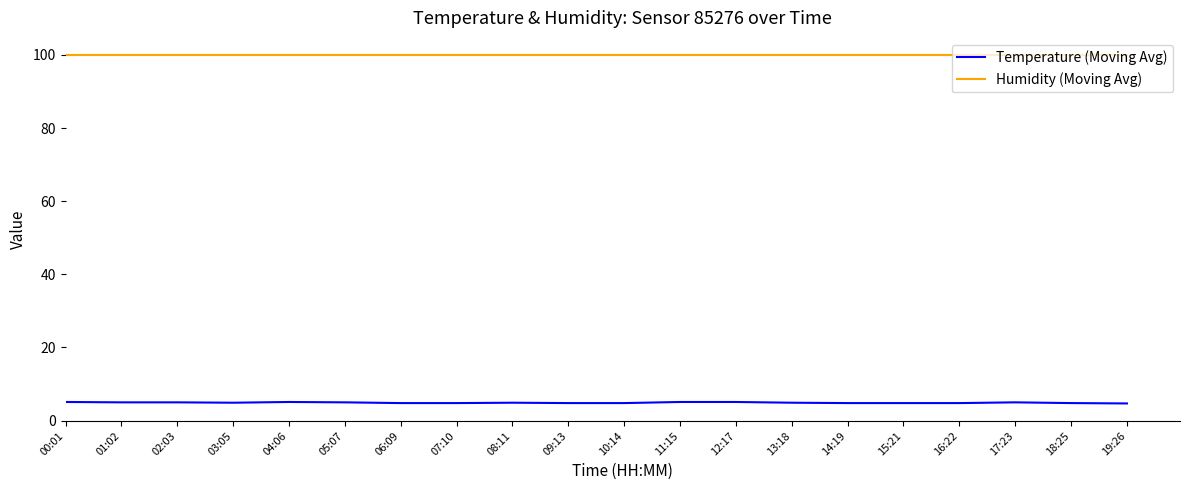

Rank the series by their average value, from lowest to highest.

Temperature (Moving Avg), Humidity (Moving Avg)